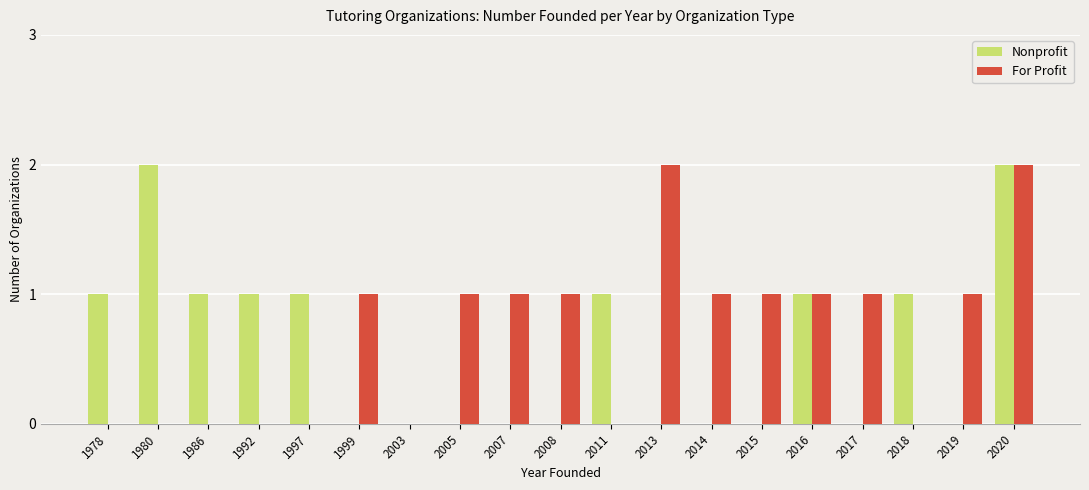

Which series changed the most between 1980 and 2018?

Nonprofit